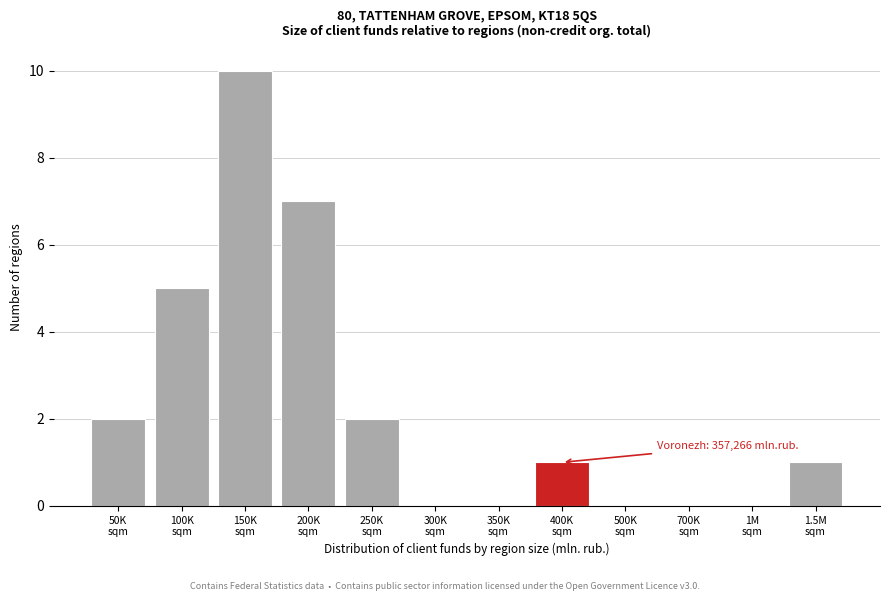

What is the maximum value shown in the chart?

10